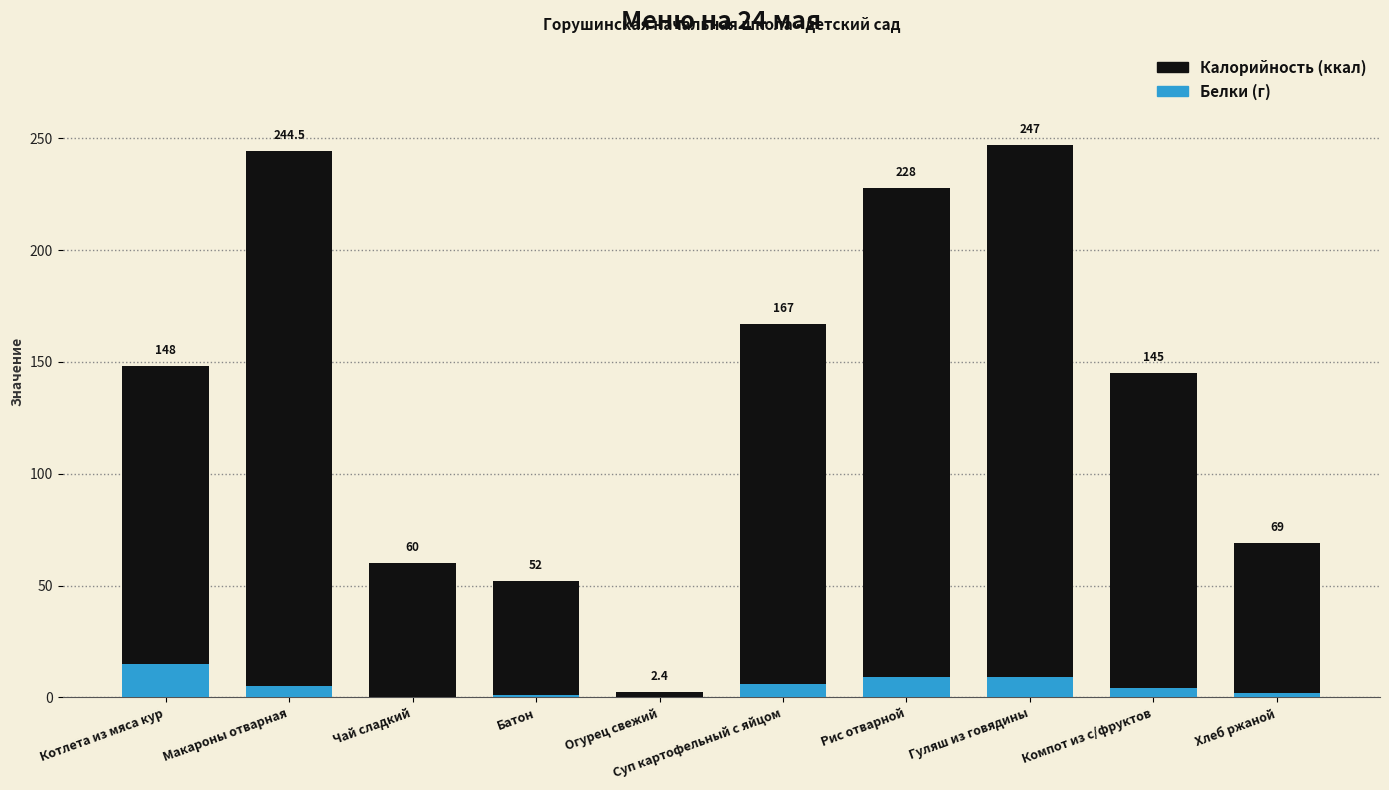

List the labels in order of Белки value, largest first.

Котлета из мяса кур, Рис отварной, Гуляш из говядины, Суп картофельный с яйцом, Макароны отварная, Компот из с/фруктов, Хлеб ржаной, Батон, Чай сладкий, Огурец свежий